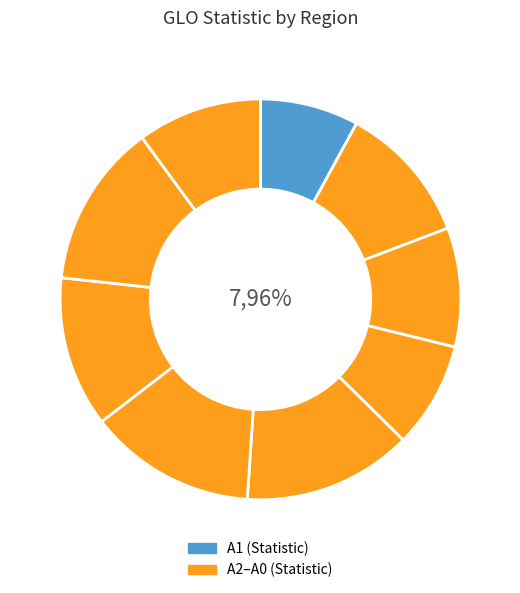

Which slice is the smallest?

A1